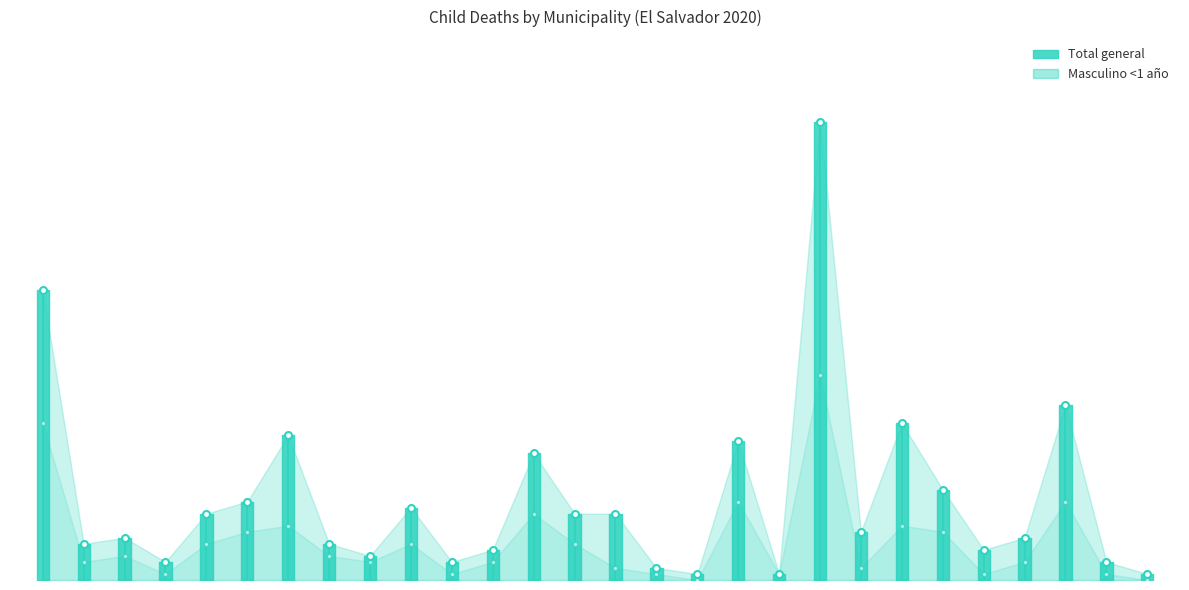

How many data points does each series have?

28